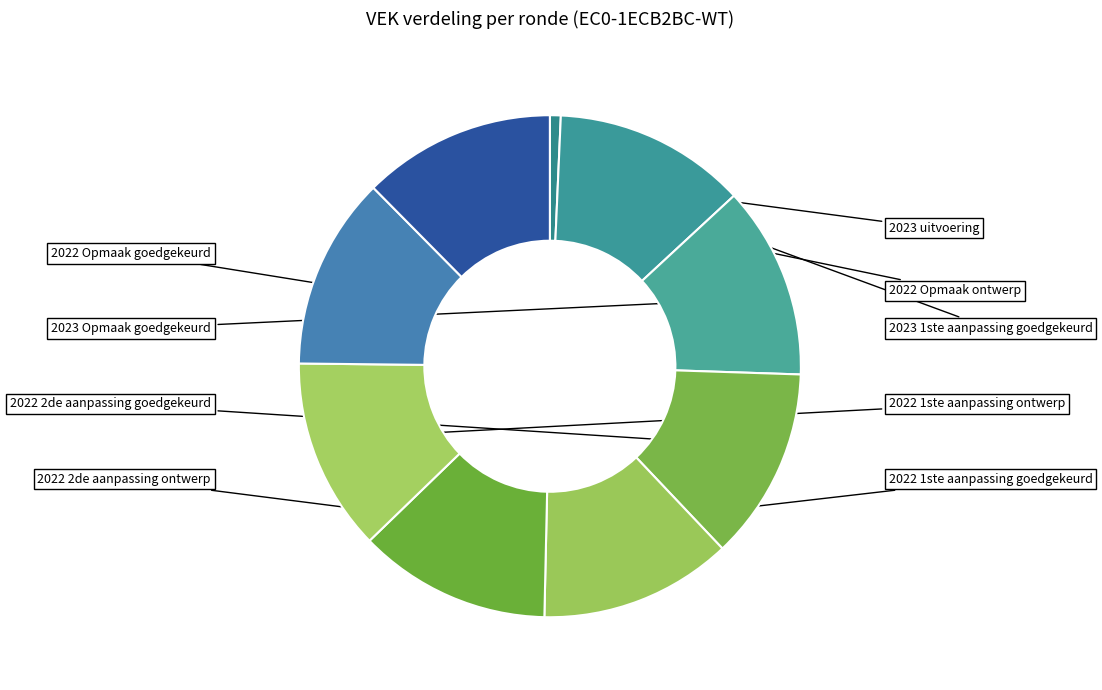

Is the sum of 2022 Opmaak goedgekeurd and 2022 1ste aanpassing goedgekeurd greater than half?

No